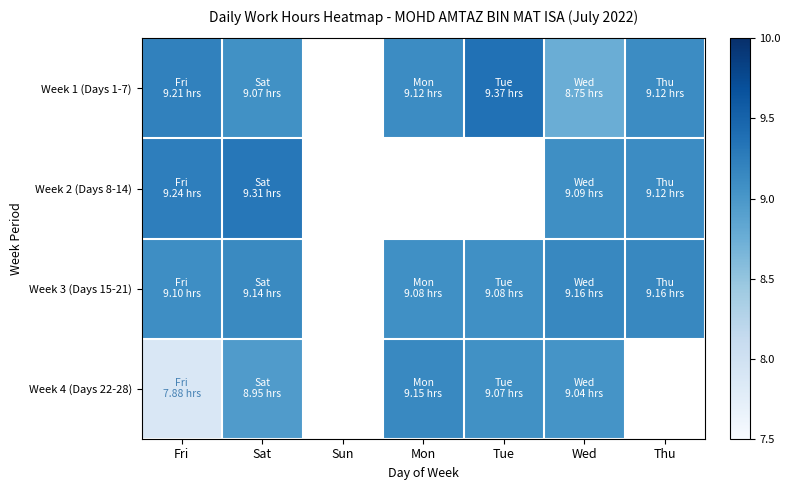

At which category is the sum across all series the highest?

Sat